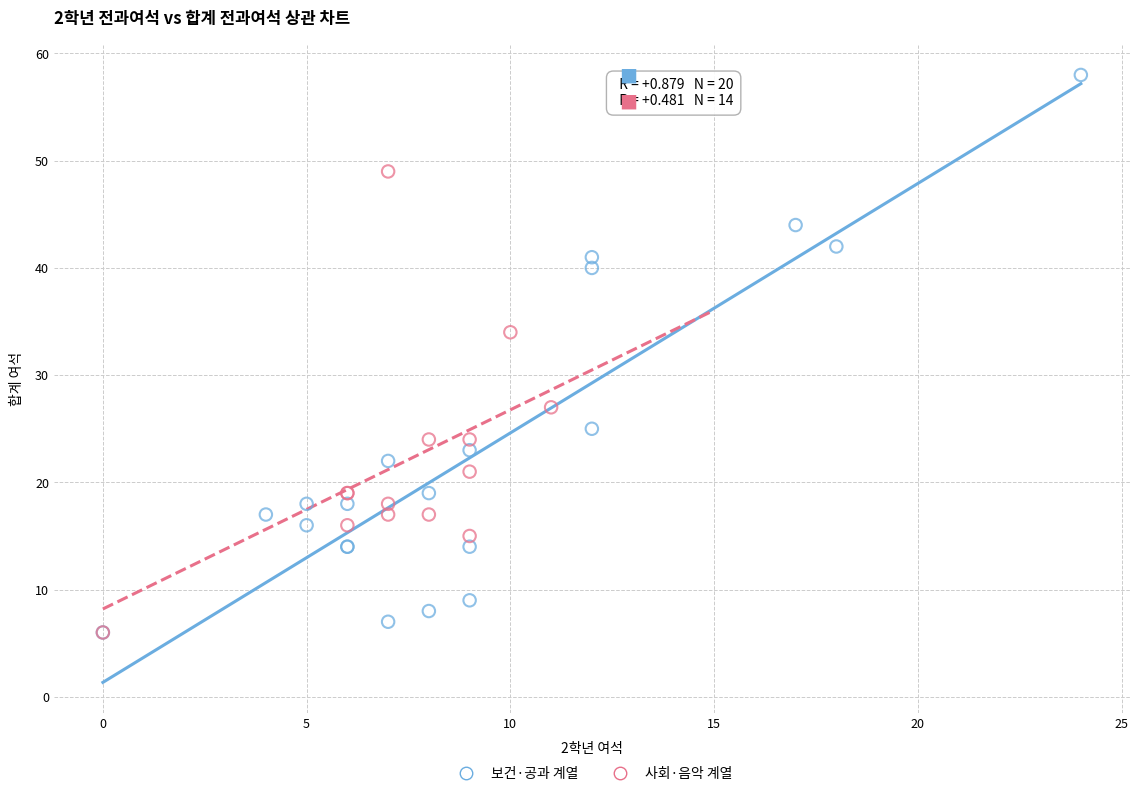

Which series reaches the maximum Y coordinate?

보건·공과 계열